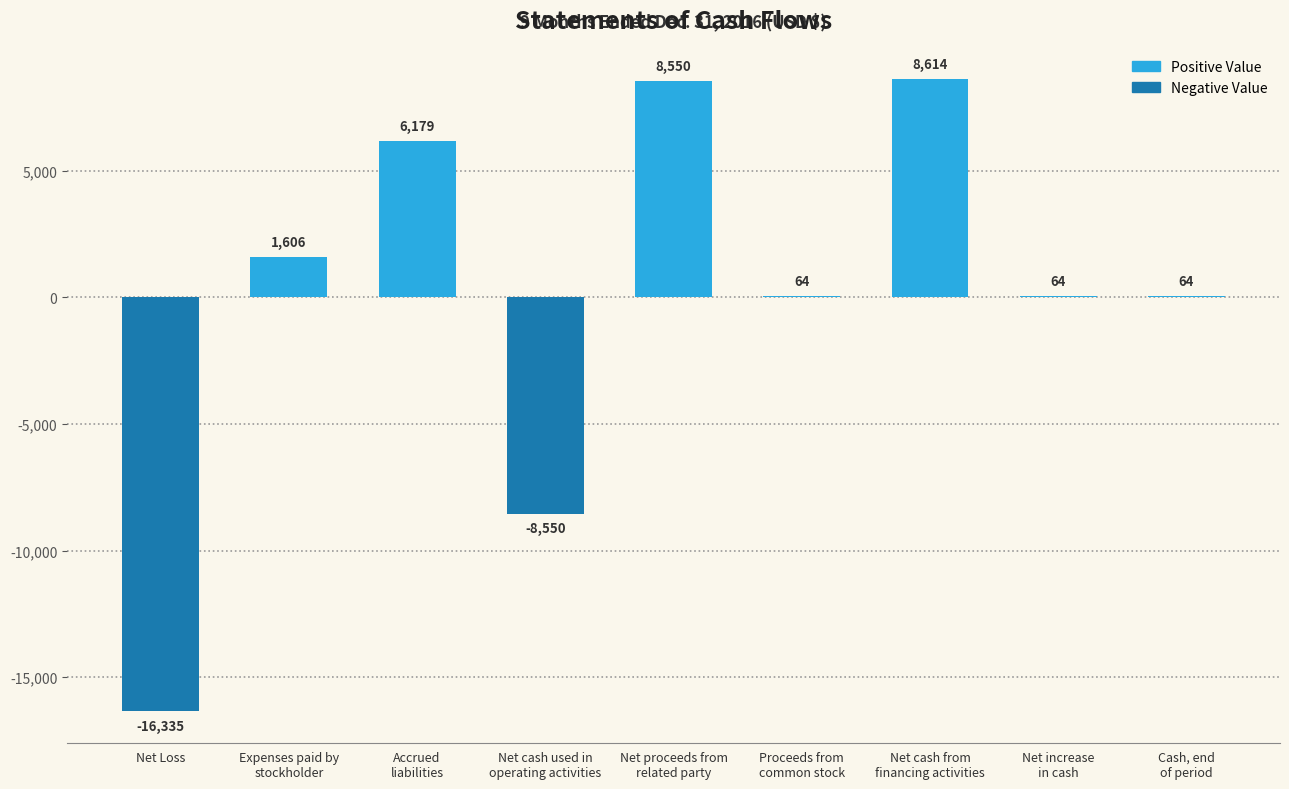

Reading left to right, transcribe all the data shown in this chart.

Net Loss=-16335	Expenses paid by
stockholder=1606	Accrued
liabilities=6179	Net cash used in
operating activities=-8550	Net proceeds from
related party=8550	Proceeds from
common stock=64	Net cash from
financing activities=8614	Net increase
in cash=64	Cash, end
of period=64